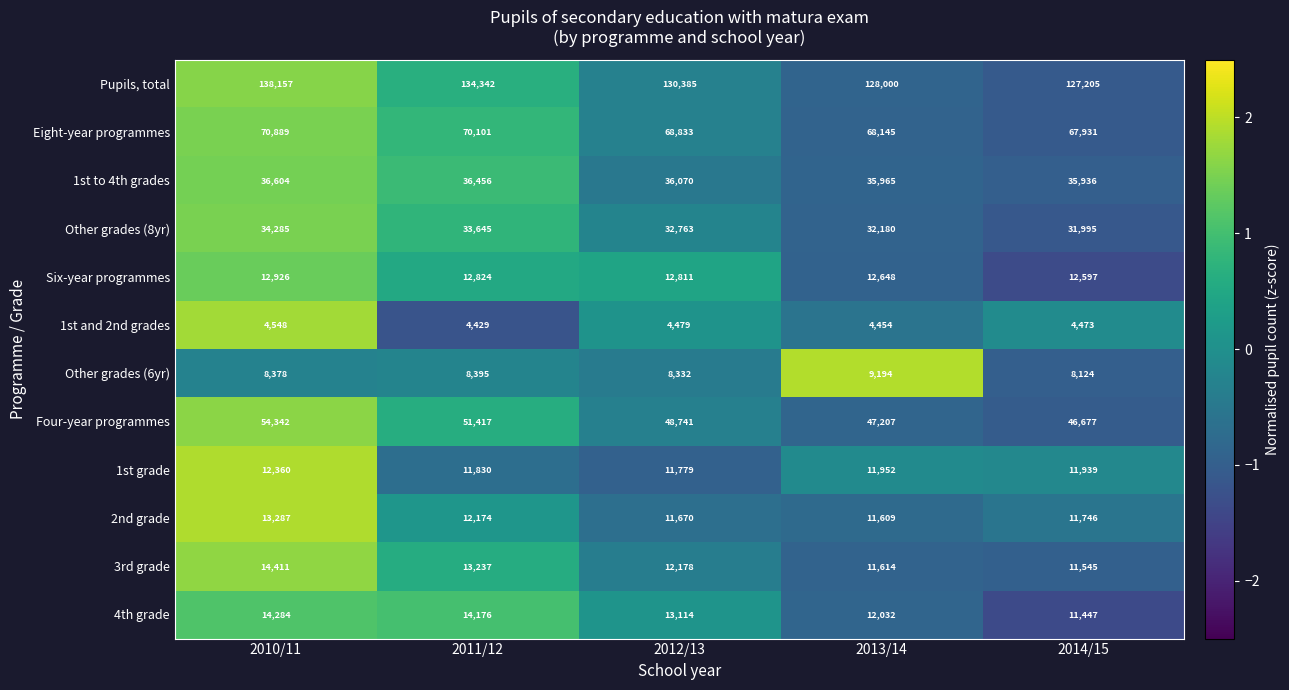

At which category does the chart reach its minimum across all series?

2011/12